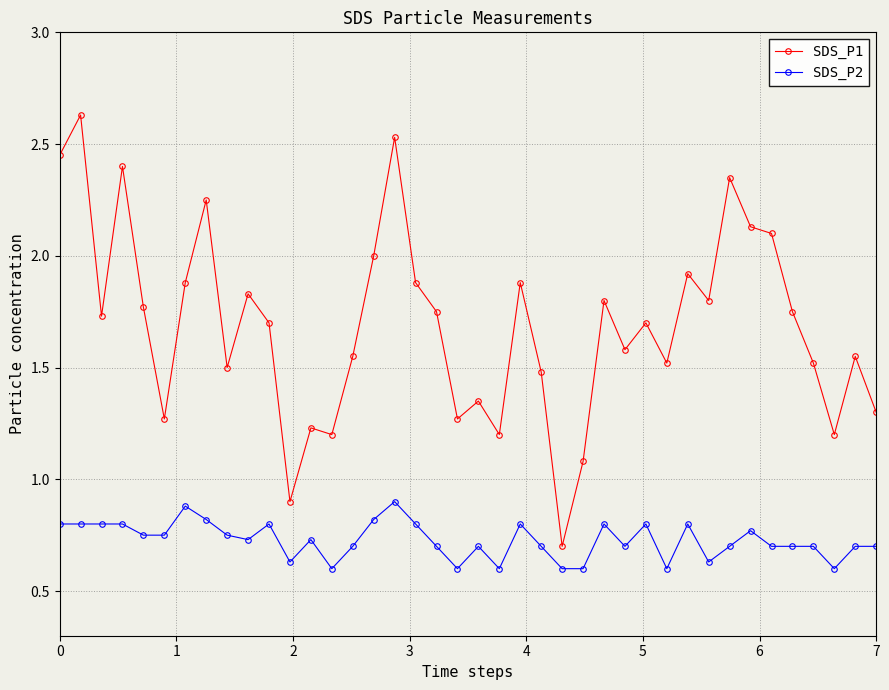

What is the maximum value for SDS_P2?

0.9